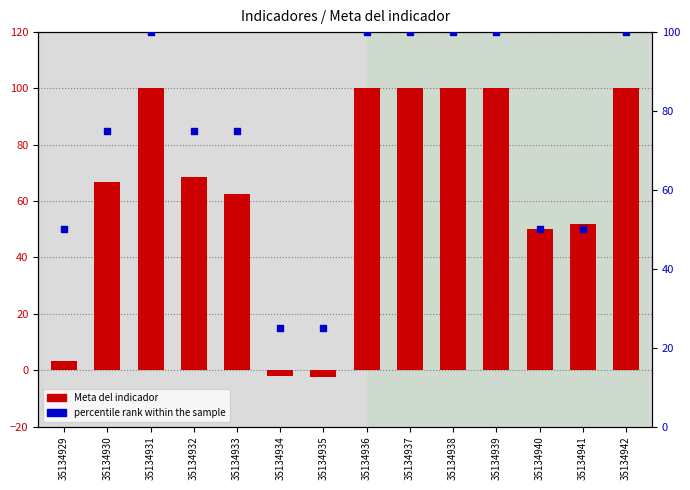

At which category is the sum across all series the highest?

35134931